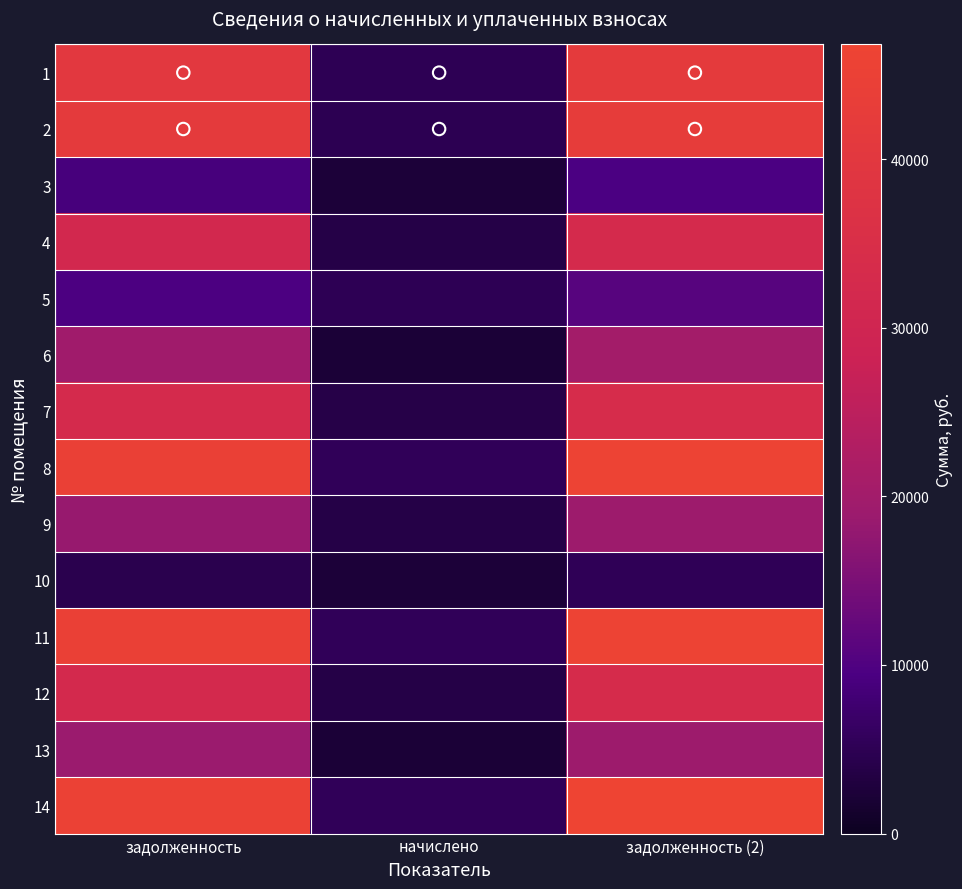

How many distinct data groups are displayed?

14